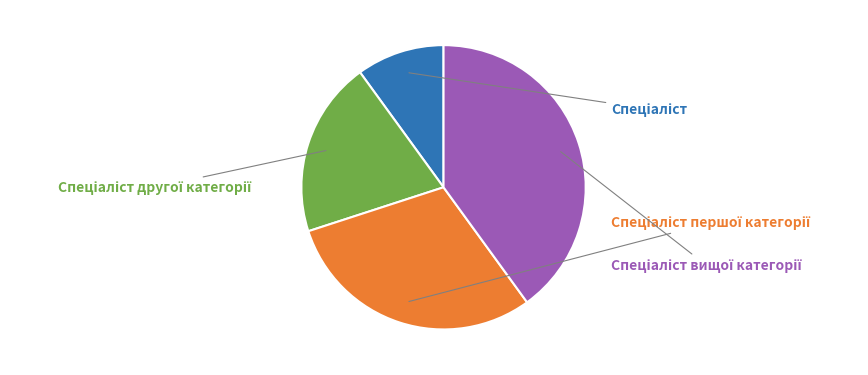

Do Спеціаліст другої категорії and Спеціаліст together represent more than half of the pie?

No